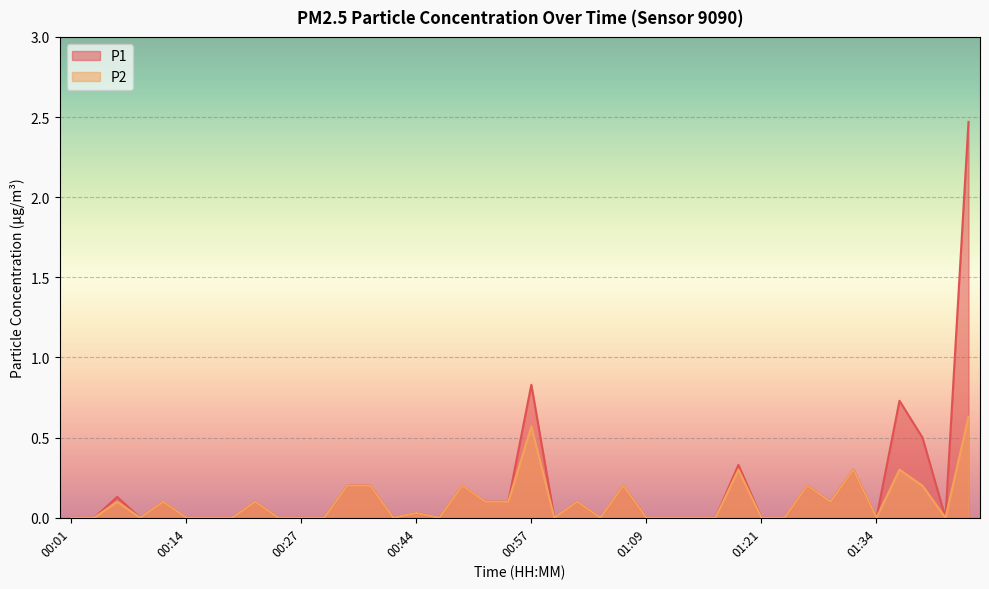

Which series has the widest spread of values?

P1